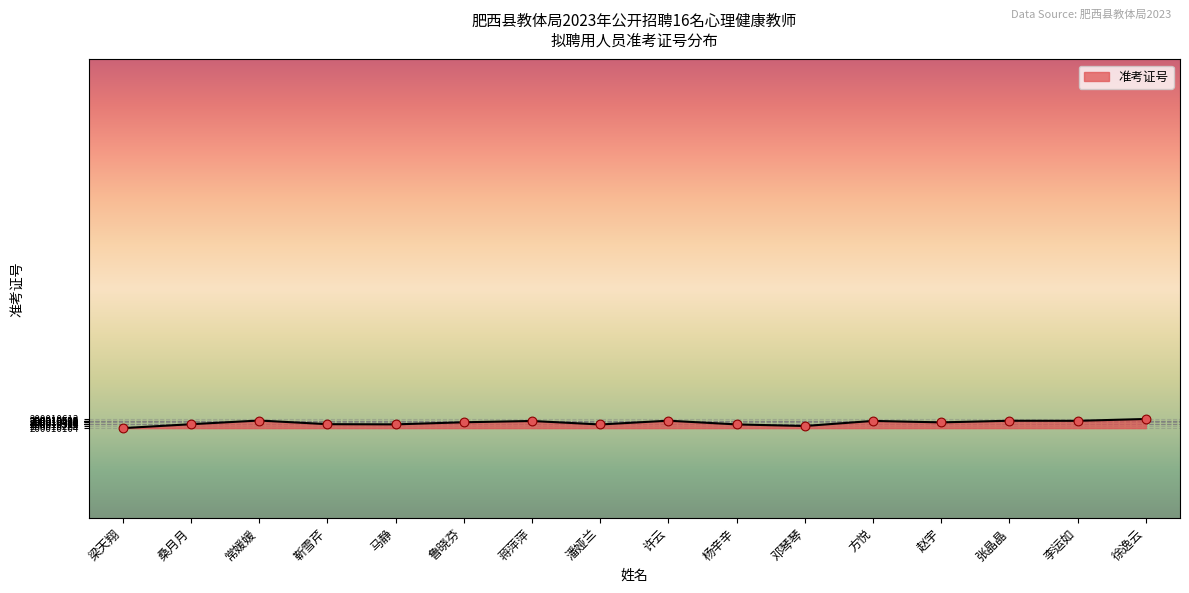

Between 赵宇 and 方悦, which is larger?

方悦